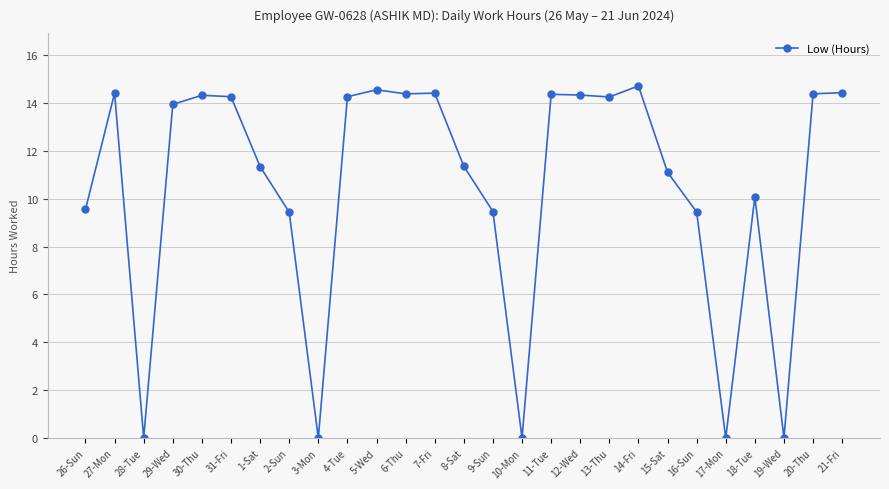

What is the greatest value displayed?

14.7